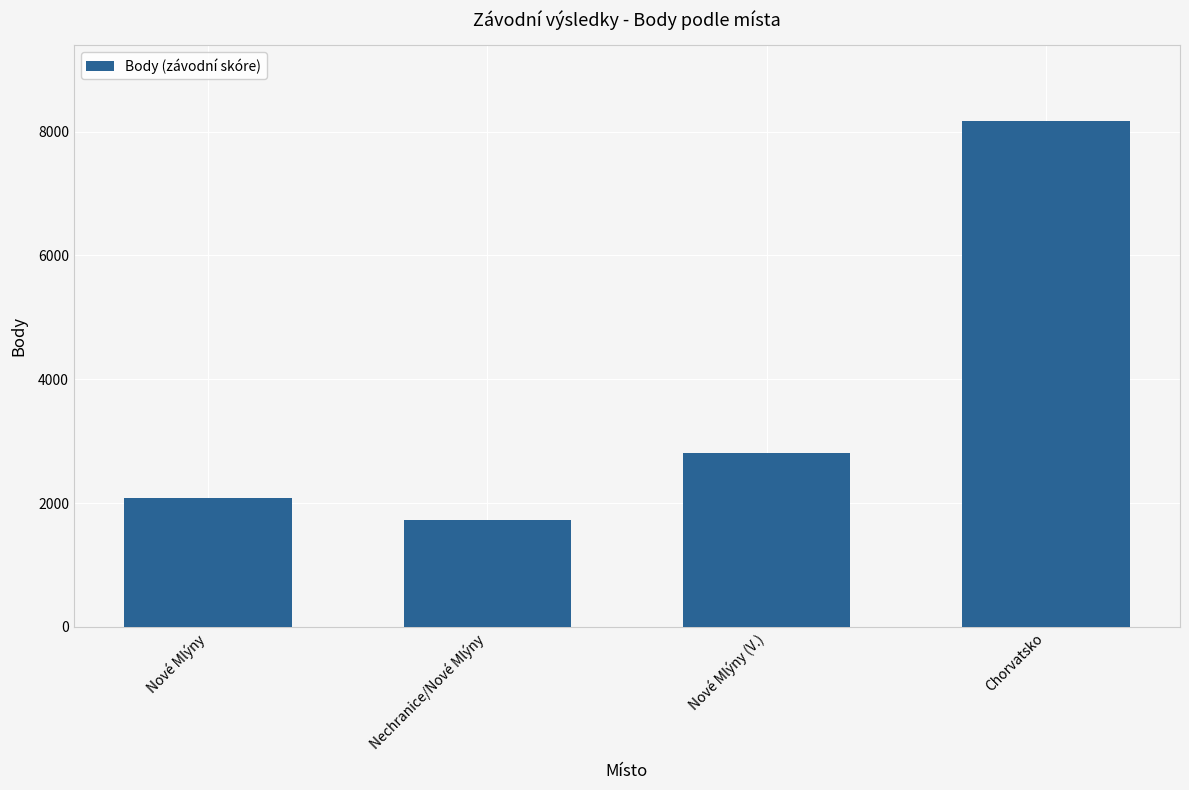

The value at Nechranice/Nové Mlýny is 2290. True or false?

False